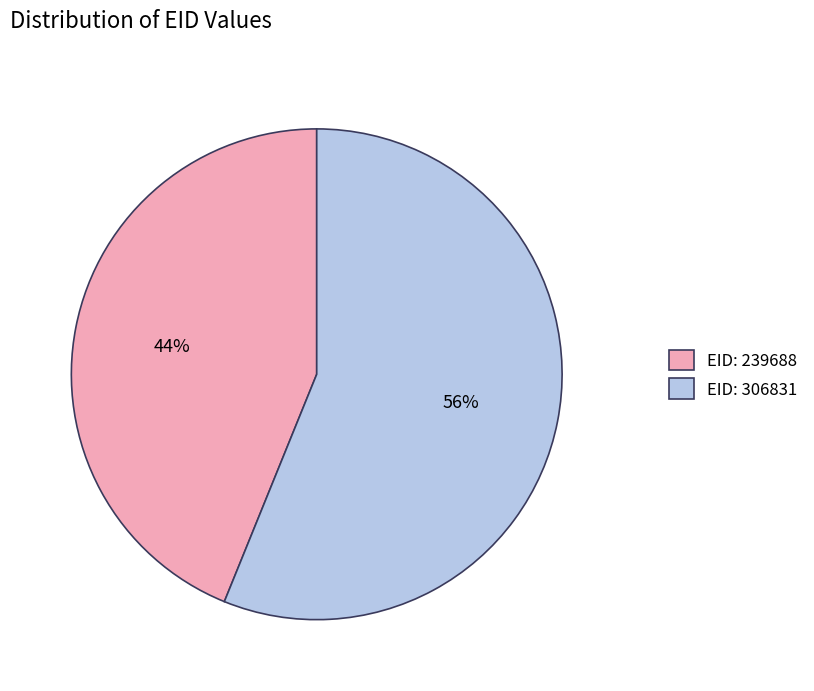

Rank the categories by value from lowest to highest.

EID: 239688, EID: 306831